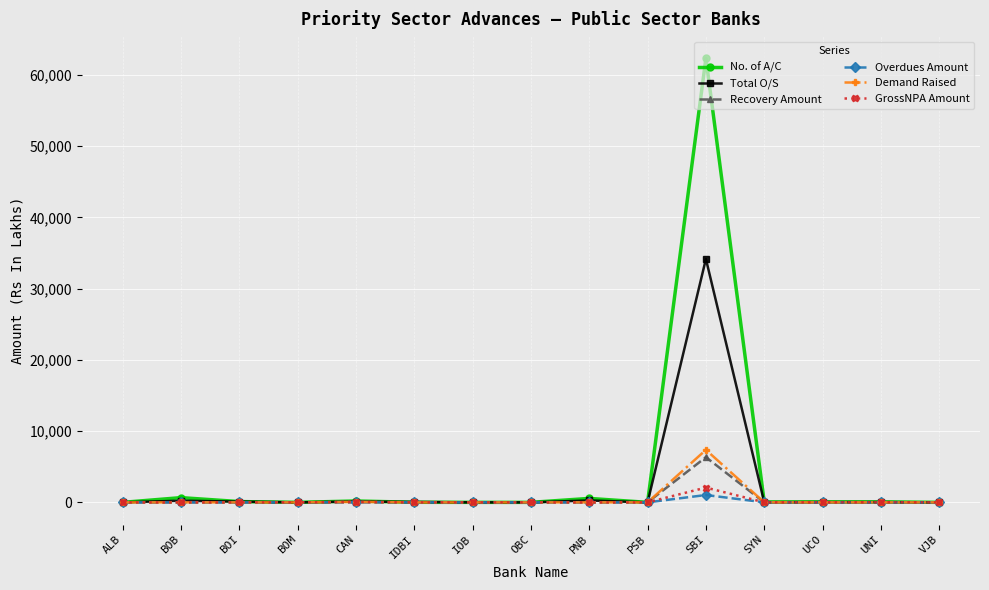

Which category has the highest value in the Demand Raised series?

SBI